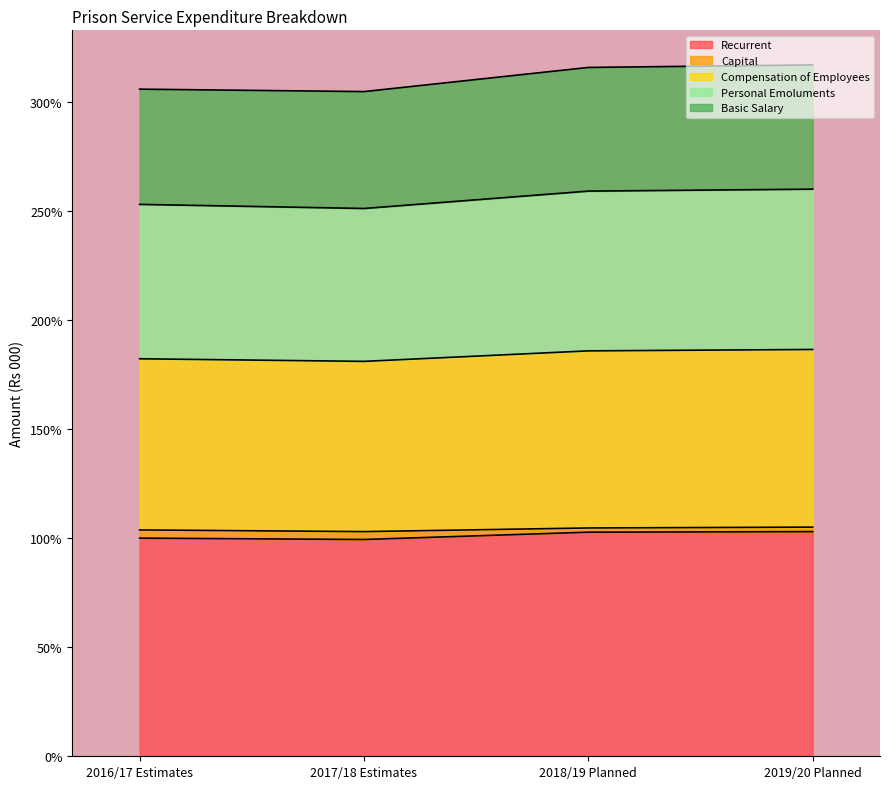

Does the chart have visible grid lines?

No